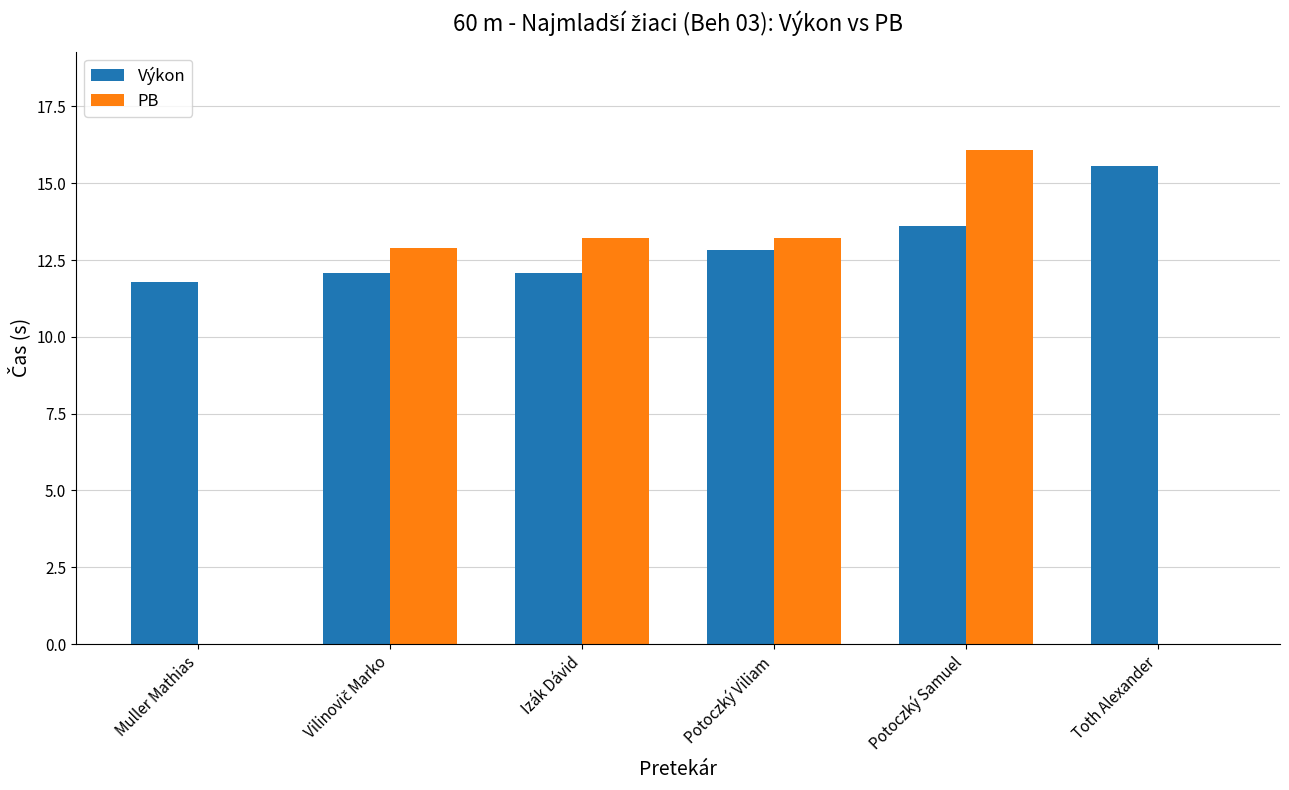

How many groups of bars are there?

6